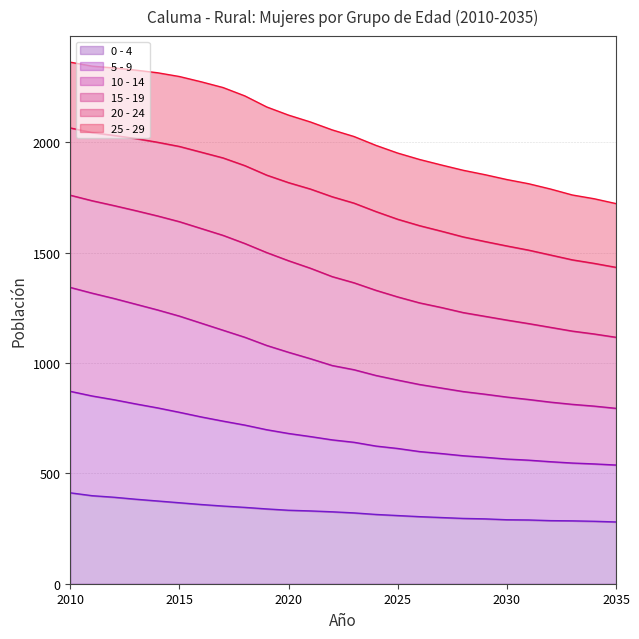

Which series has the largest total across all categories?

10 - 14